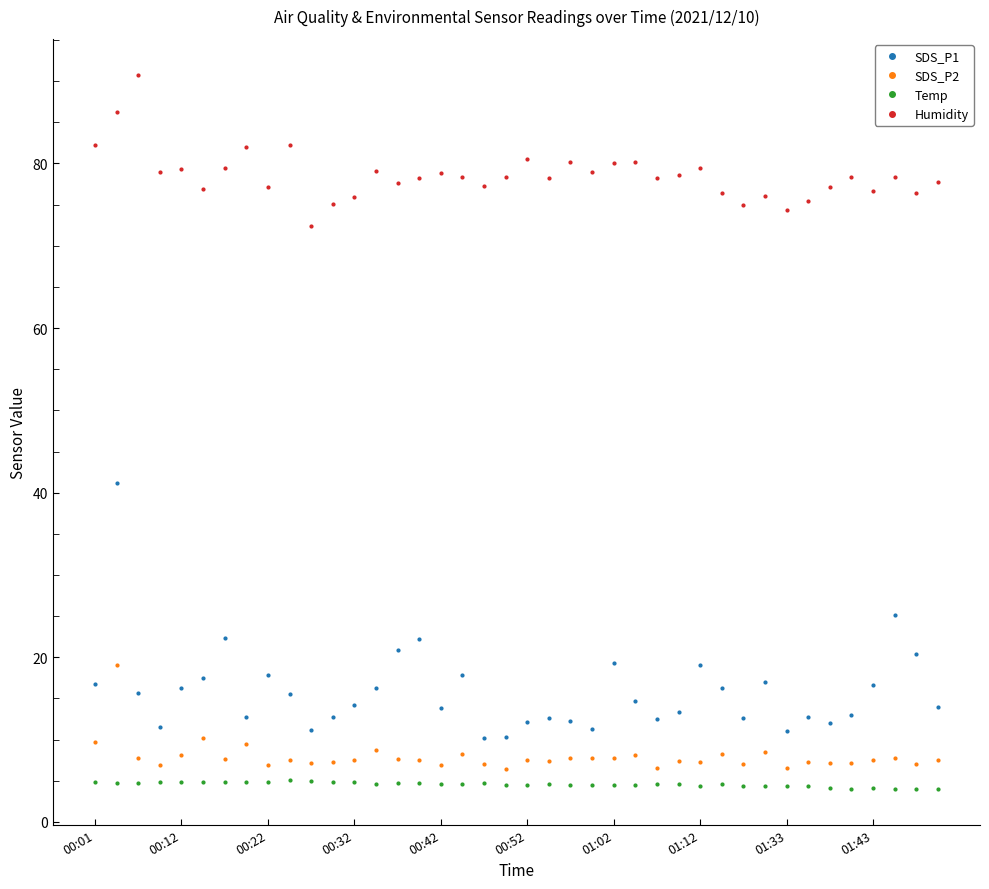

What is the sum of all Humidity values?

3142.6